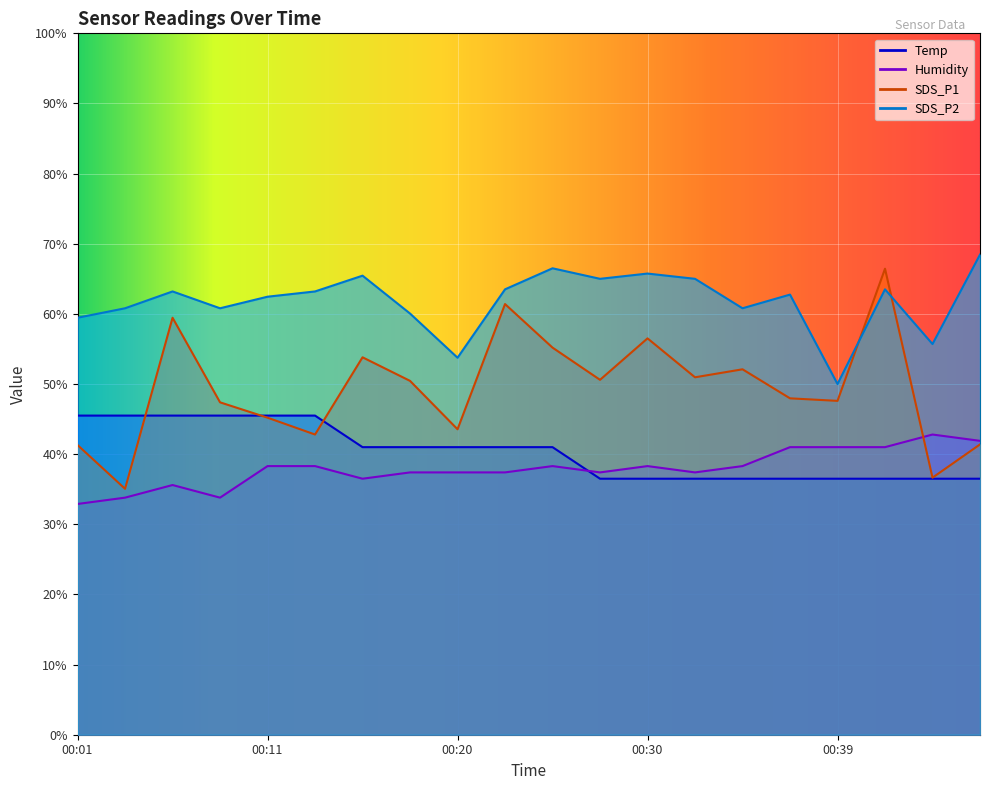

What is the value of the SDS_P1 point at the 11th from the left?

55.2